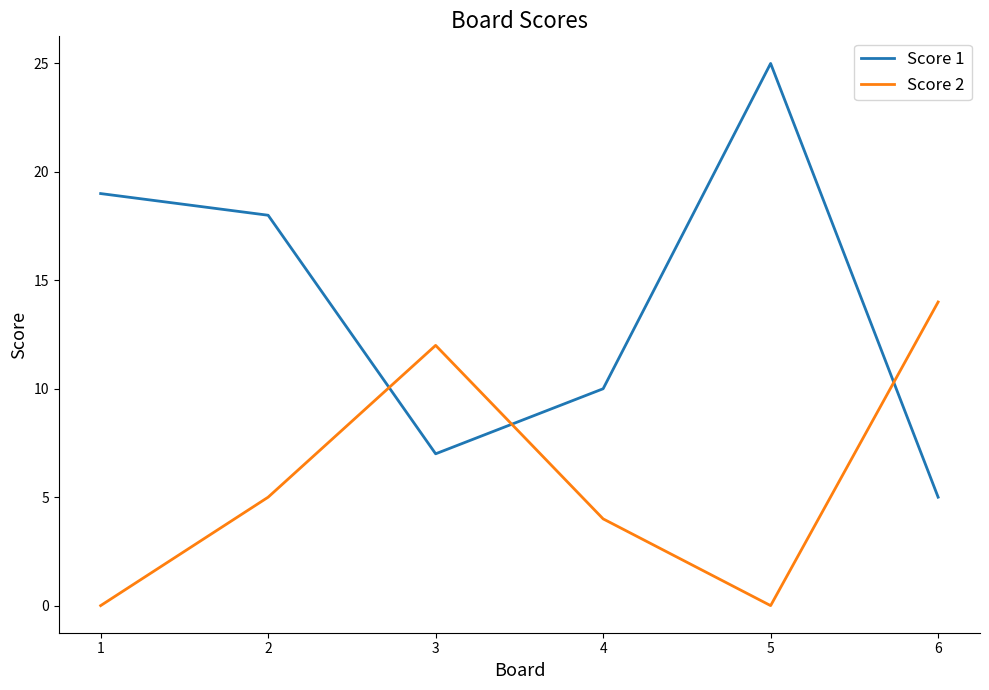

Count the number of categories in the chart.

6